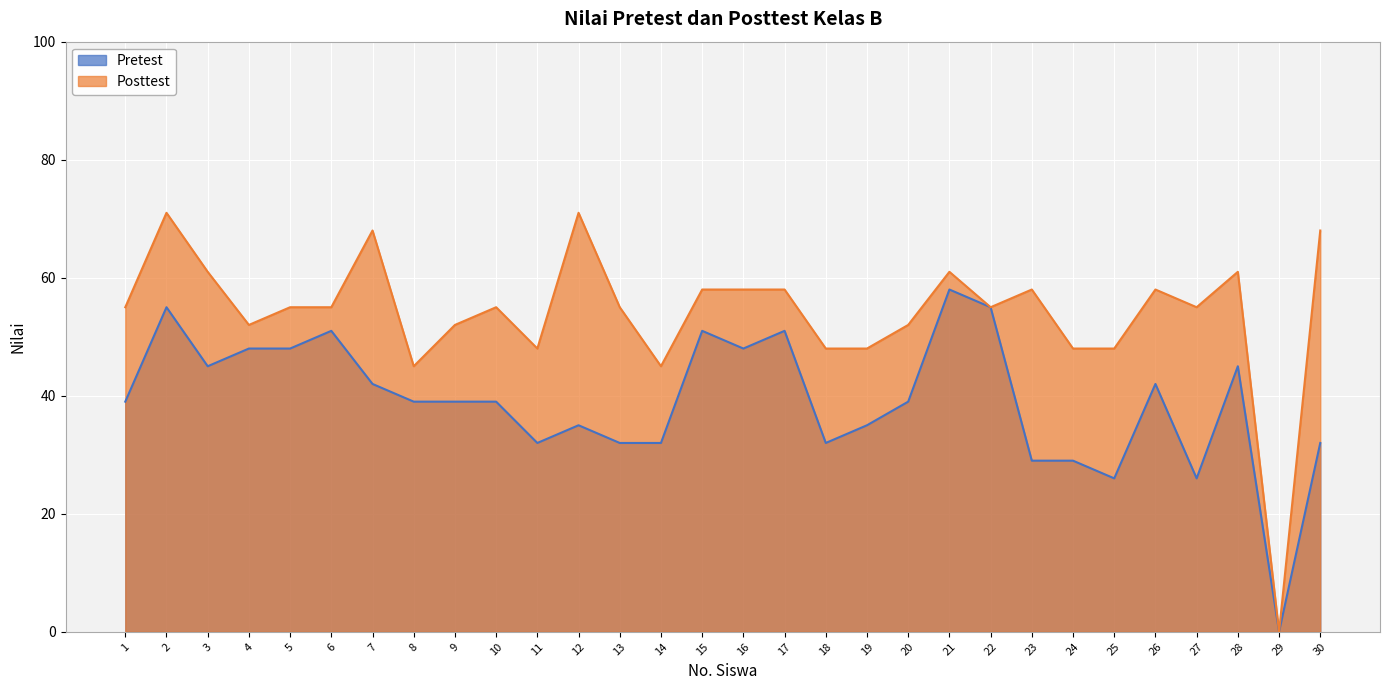

Is it true that Posttest equals 58 at 26?

True